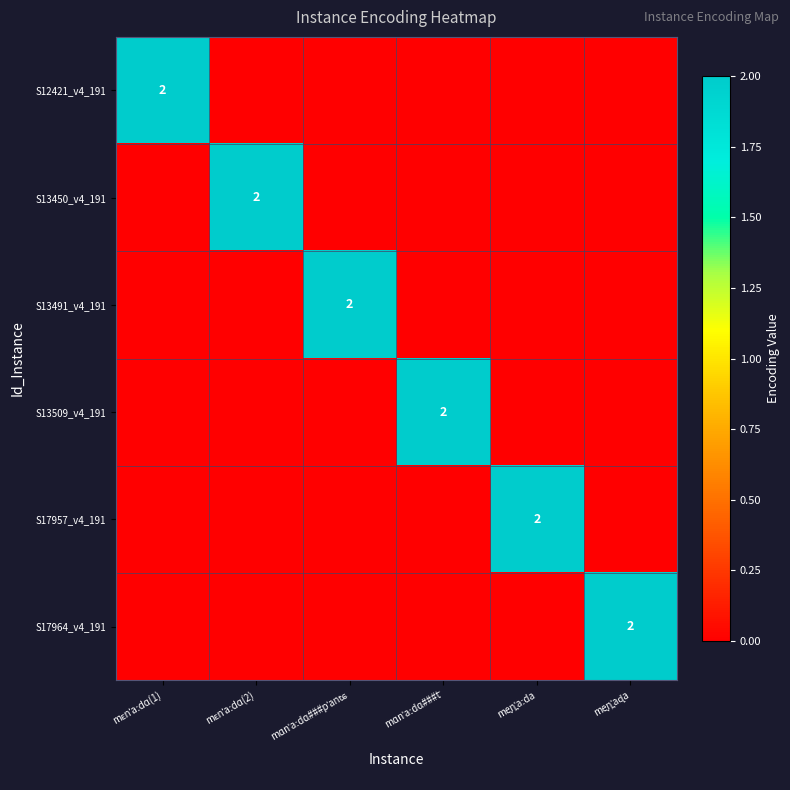

Count the S13509_v4_191 values in the range 0 to 1.

5